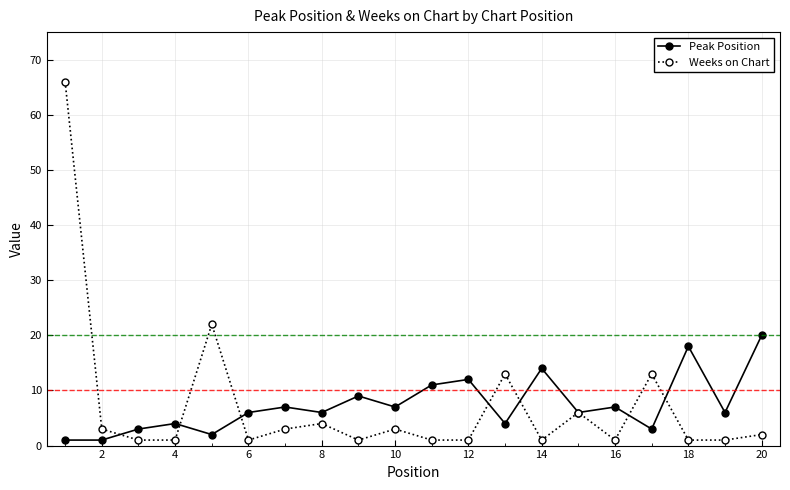

At how many categories does at least one series exceed 15?

4